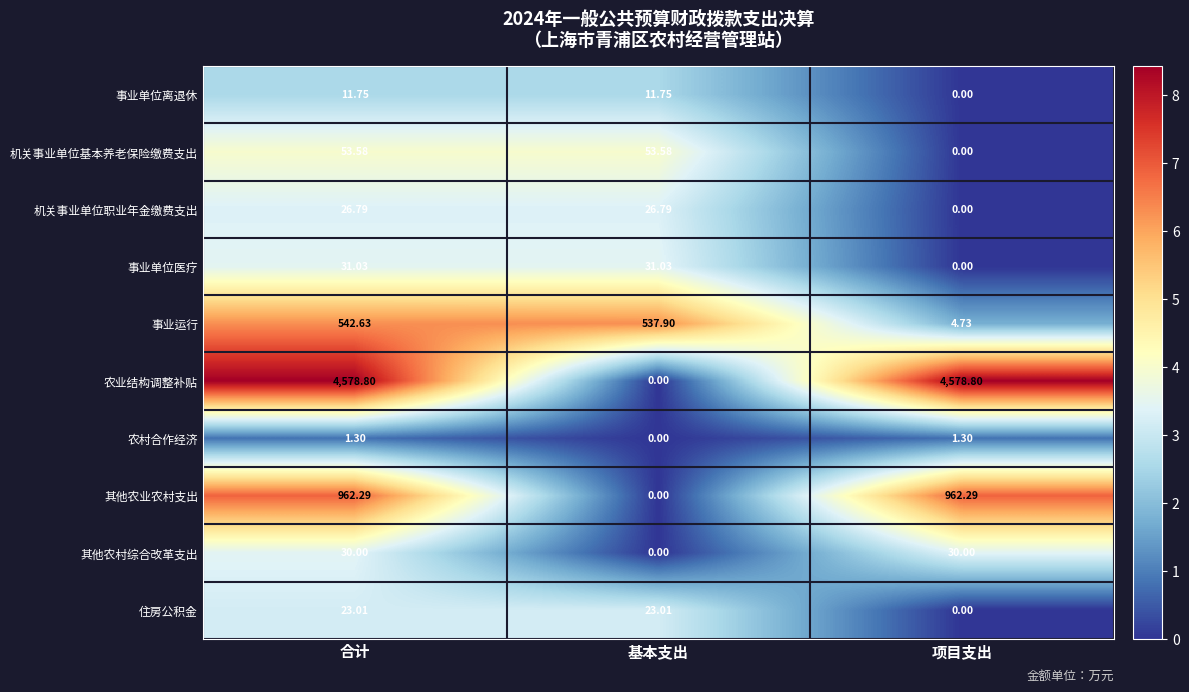

List the series in order of their peak value, lowest first.

农村合作经济, 事业单位离退休, 住房公积金, 机关事业单位职业年金缴费支出, 其他农村综合改革支出, 事业单位医疗, 机关事业单位基本养老保险缴费支出, 事业运行, 其他农业农村支出, 农业结构调整补贴